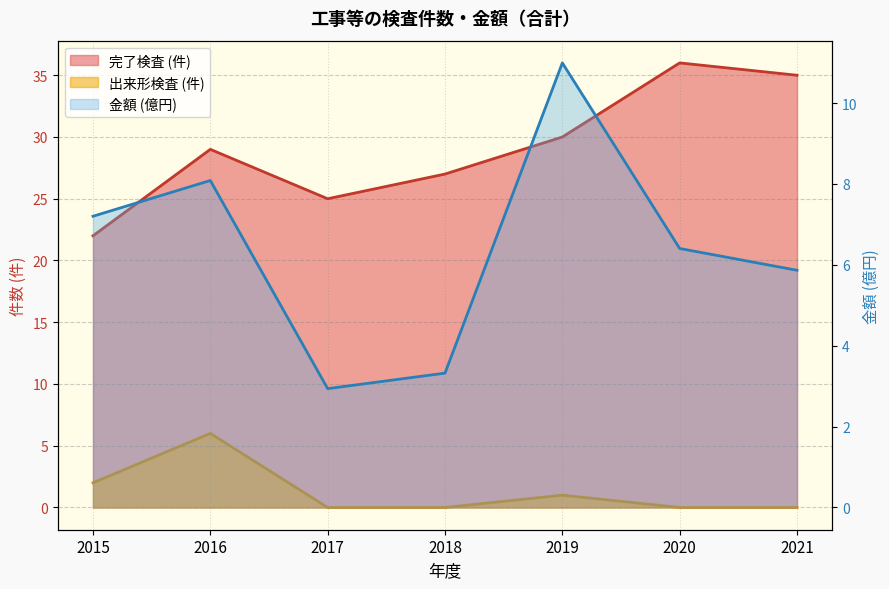

Reading left to right, transcribe all the data shown in this chart.

完了検査 (件): 22.0	29.0	25.0	27.0	30.0	36.0	35.0
出来形検査 (件): 2.0	6.0	0.0	0.0	1.0	0.0	0.0
金額 (億円): 7.2	8.1	2.9	3.3	11.0	6.4	5.9